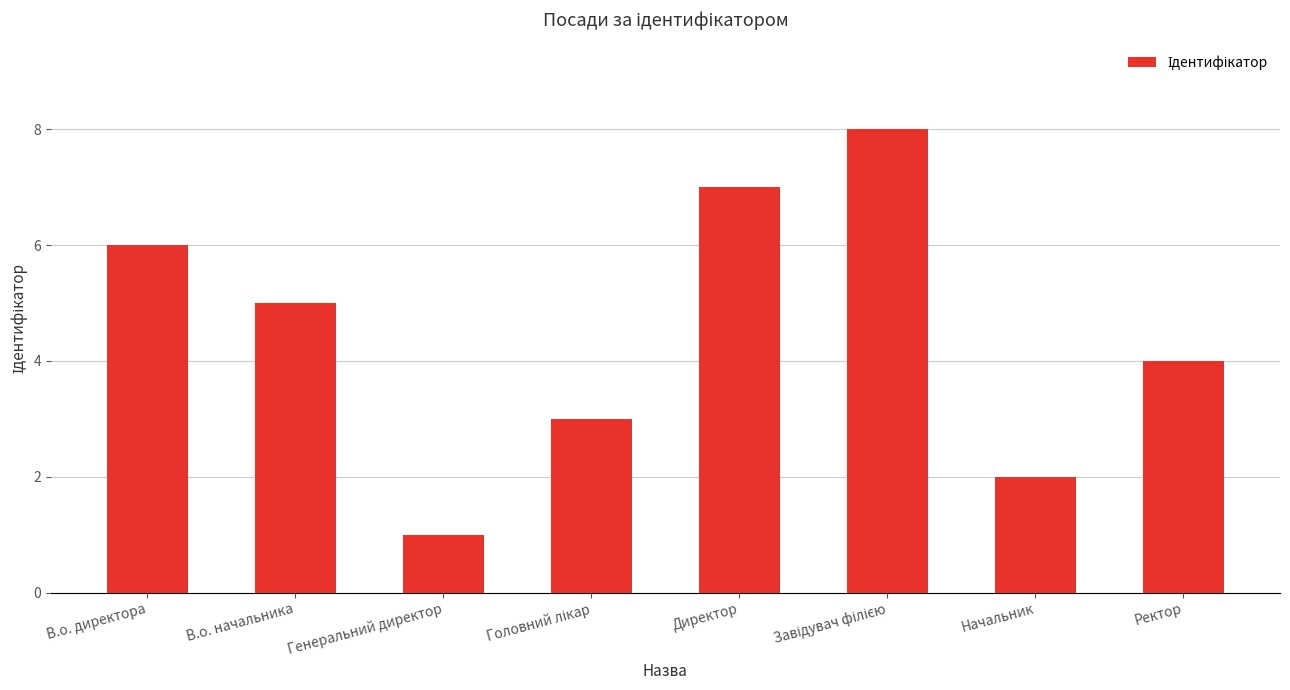

How many data points are less than 5?

4